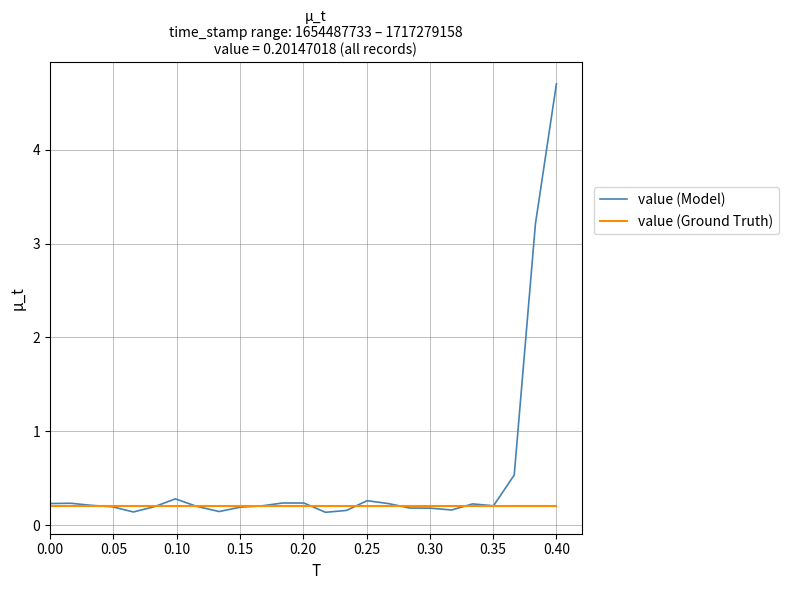

After their last crossing, which series has the higher values: value (Model) or value (Ground Truth)?

value (Model)